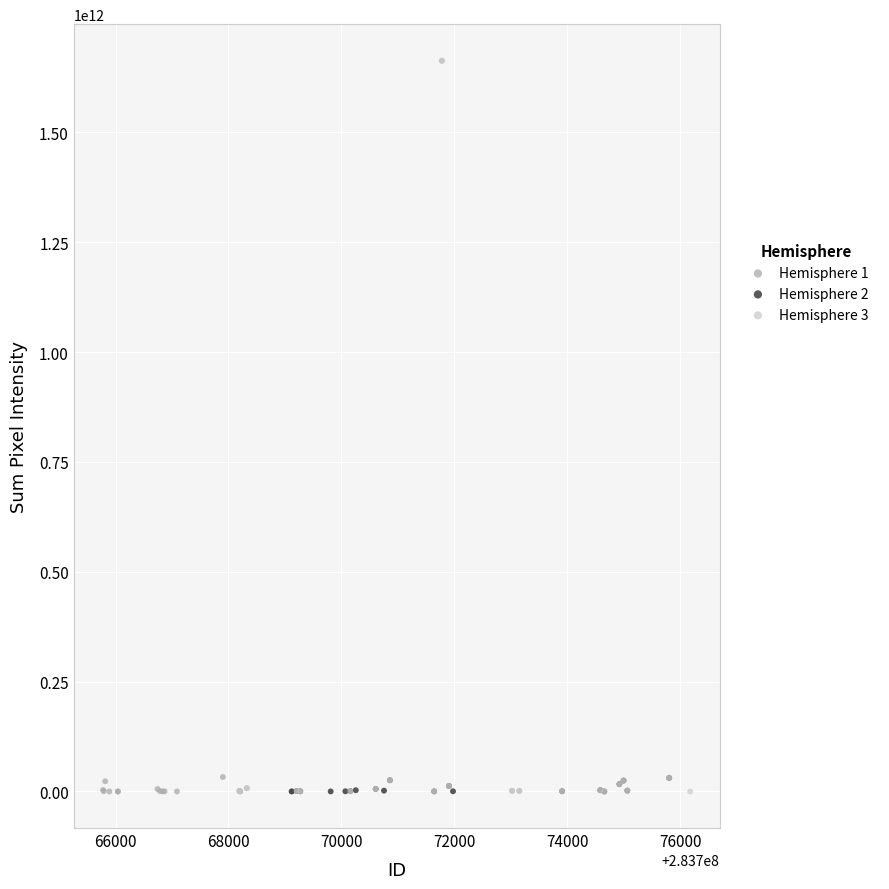

What are all the series names shown in the legend?

Hemisphere 1, Hemisphere 2, Hemisphere 3